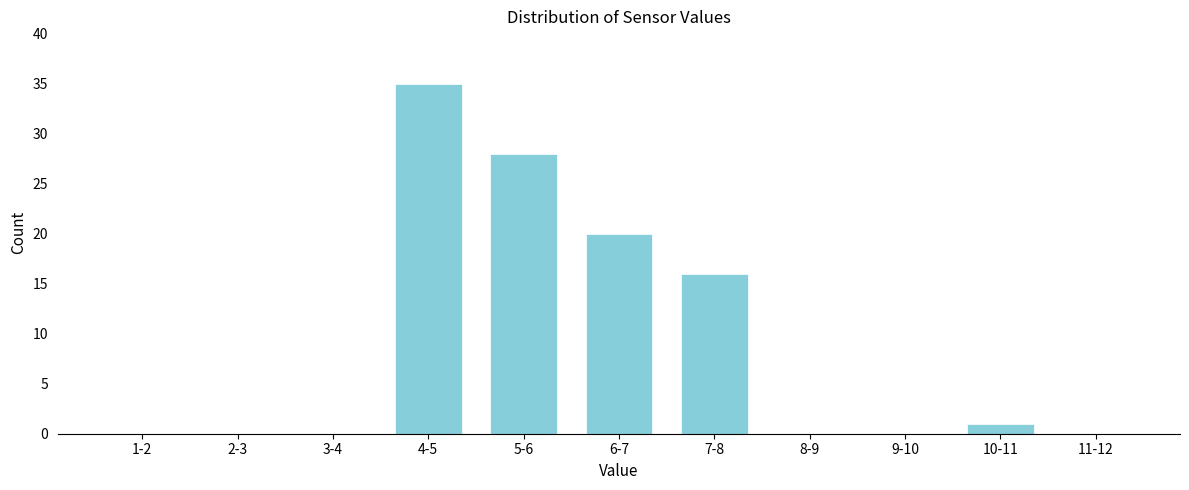

Reading left to right, extract all data points from this chart.

1-2=0	2-3=0	3-4=0	4-5=35	5-6=28	6-7=20	7-8=16	8-9=0	9-10=0	10-11=1	11-12=0